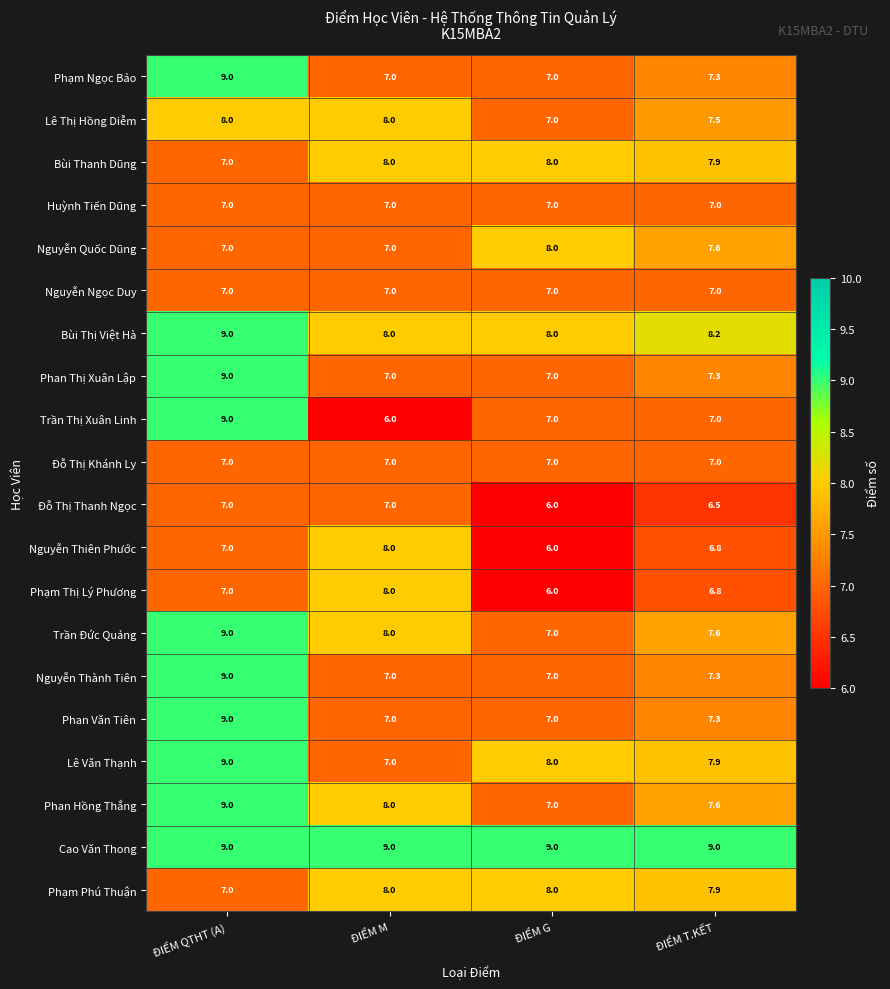

At which label is Lê Văn Thạnh closest to 8?

ĐIỂM G